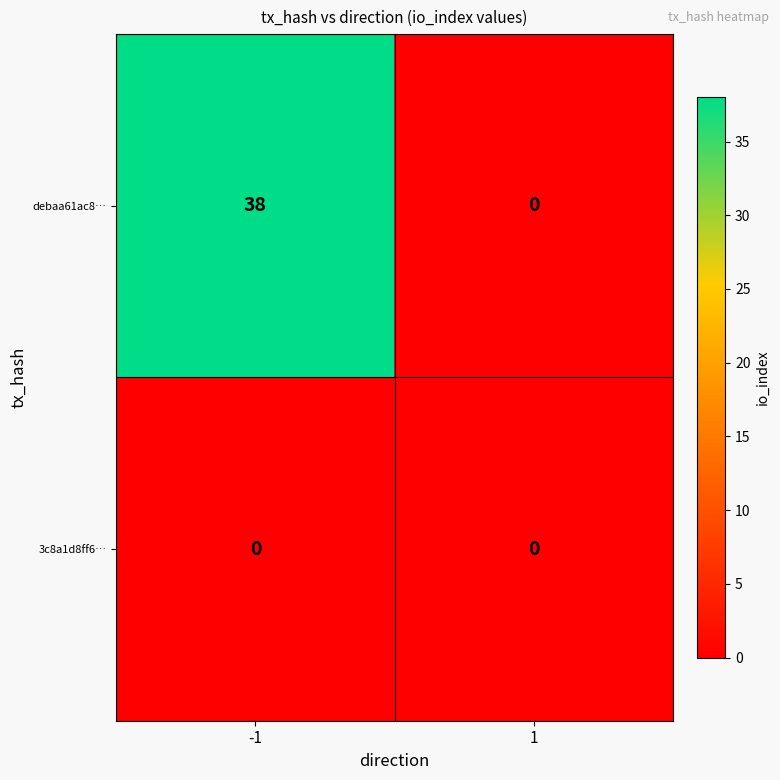

Reading left to right, transcribe all the data shown in this chart.

debaa61ac8…: -1=38	1=0
3c8a1d8ff6…: -1=0	1=0